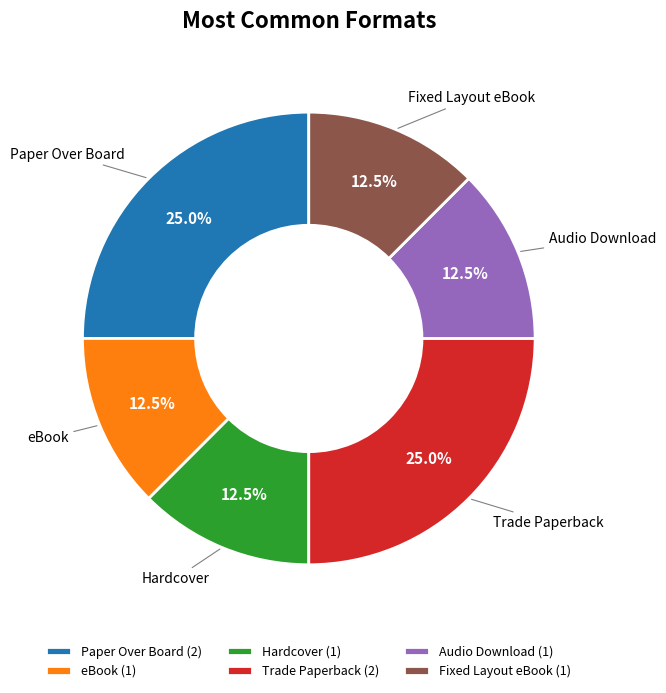

To the nearest percent, what is the difference between the Hardcover and Paper Over Board slice percentages?

12%